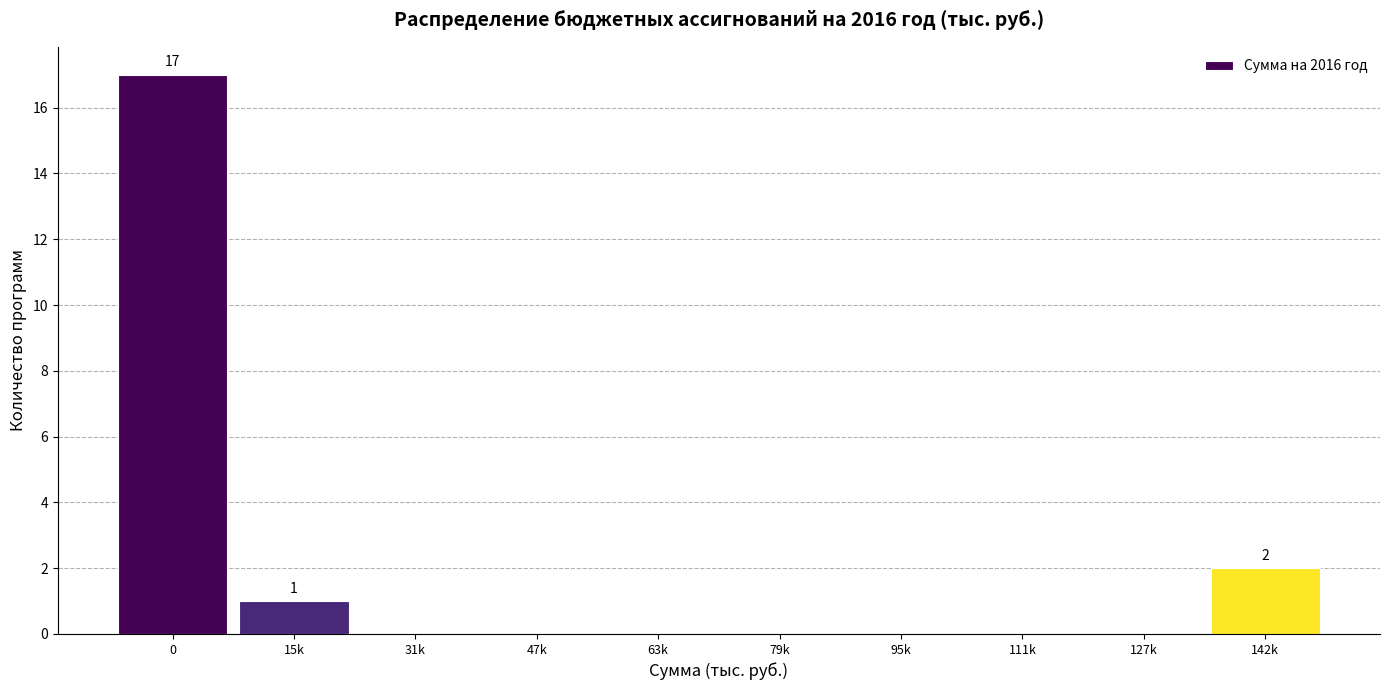

What is the change in value from 0 to 31k?

-17